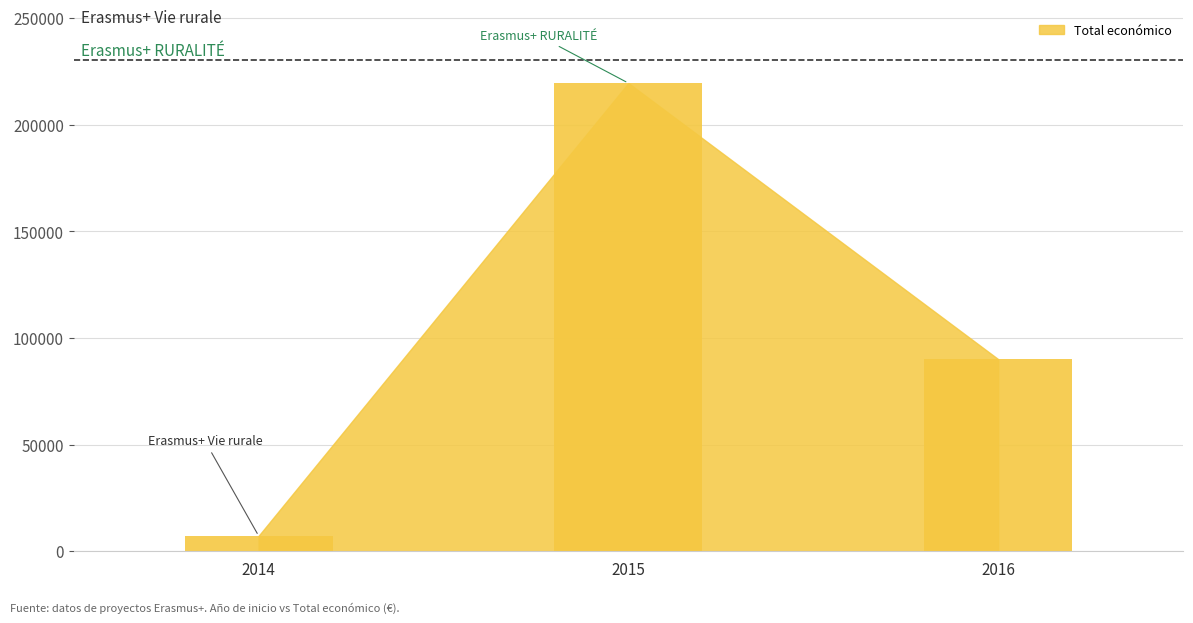

How many values are below 90081?

1